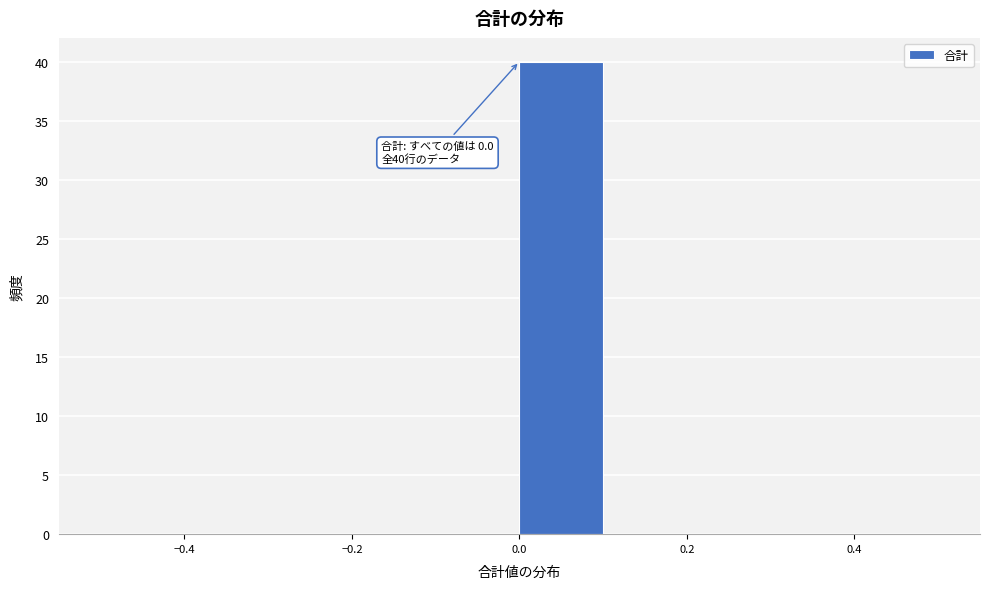

Over which range of the x-axis is the bar tallest?

0.0 to 0.1